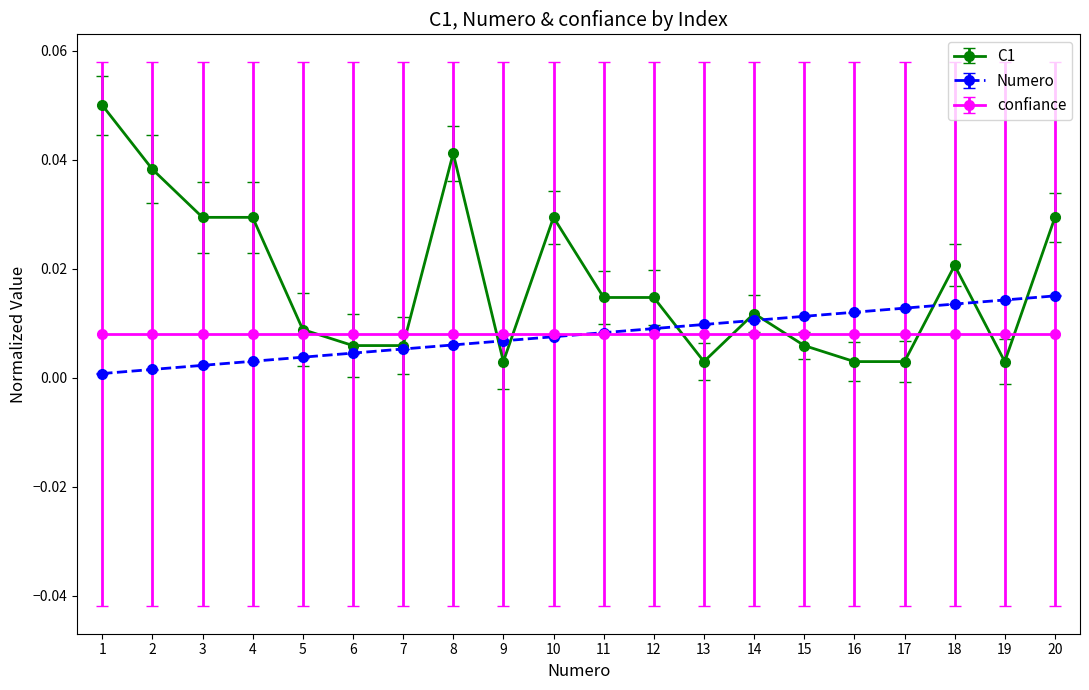

Is the value of Numero at 8 greater than the value of C1 at 11?

No